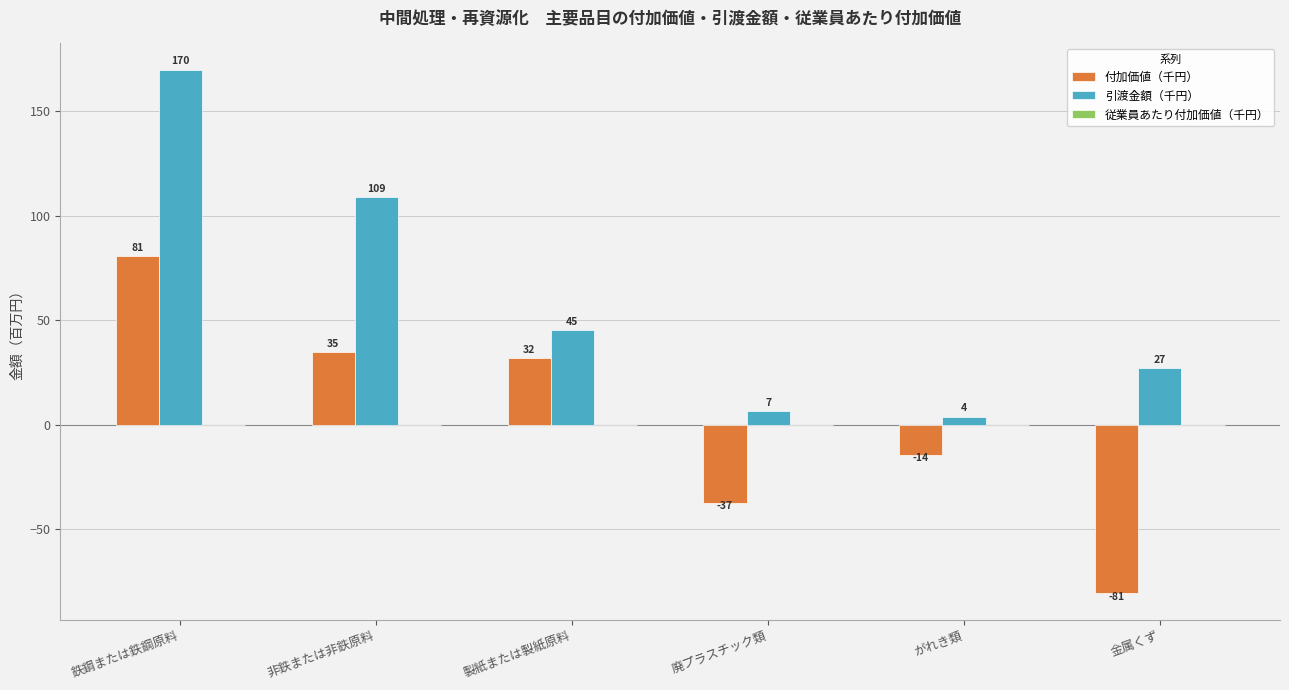

What is the label of the 6th bar from the left?

金属くず